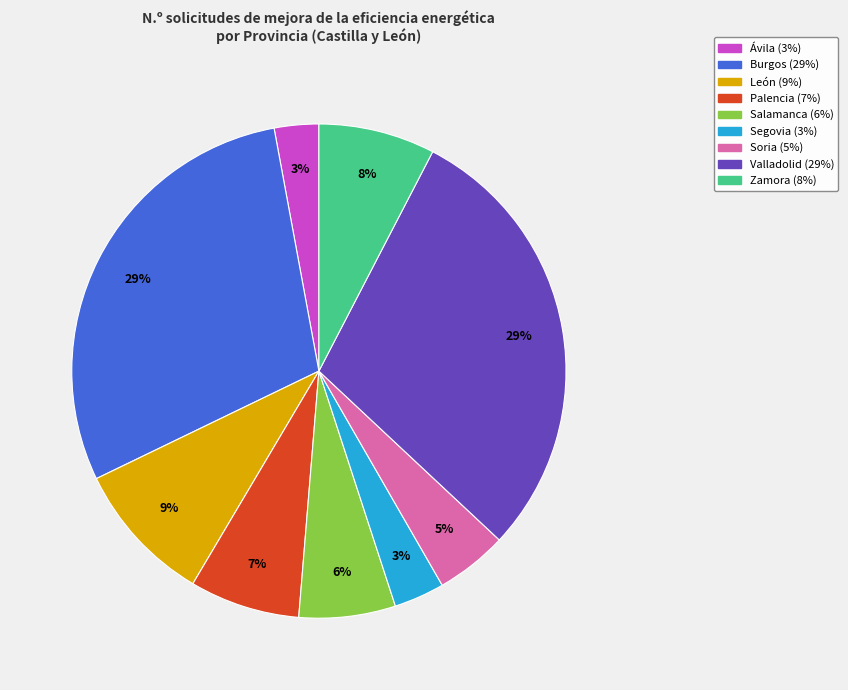

Is Valladolid the majority of the pie?

No